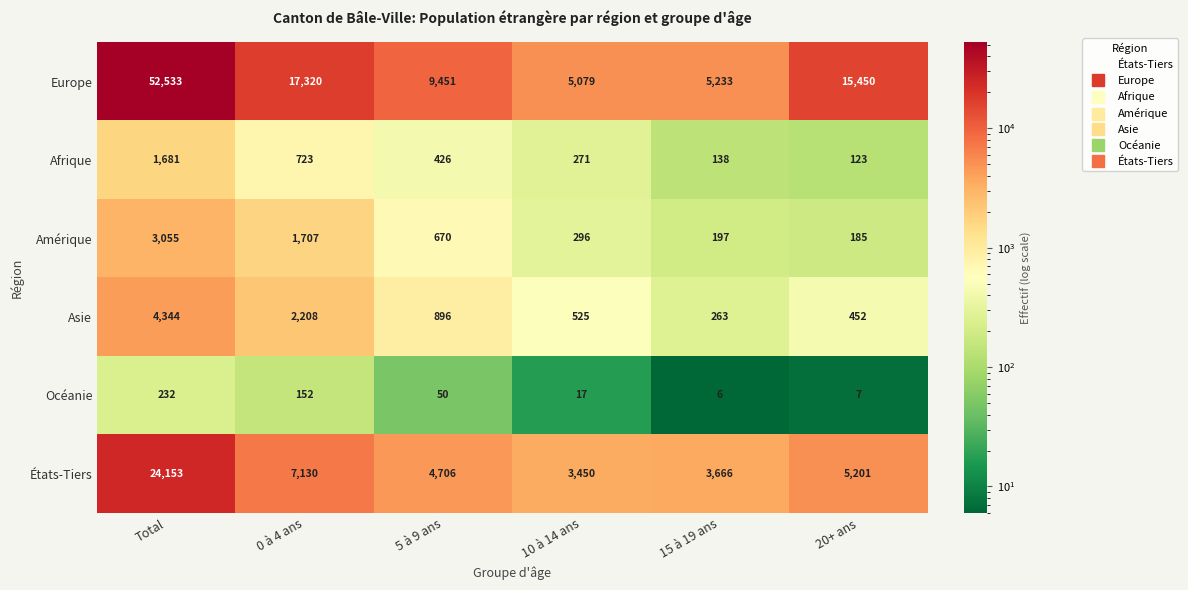

How many distinct data groups are displayed?

6